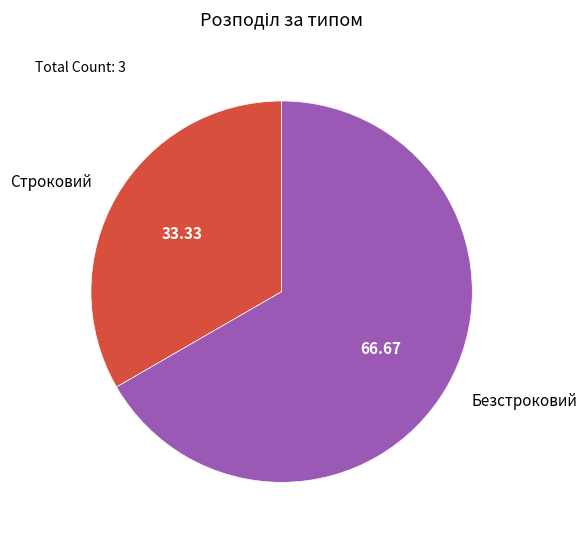

Is the sum of Строковий and Безстроковий greater than half?

Yes